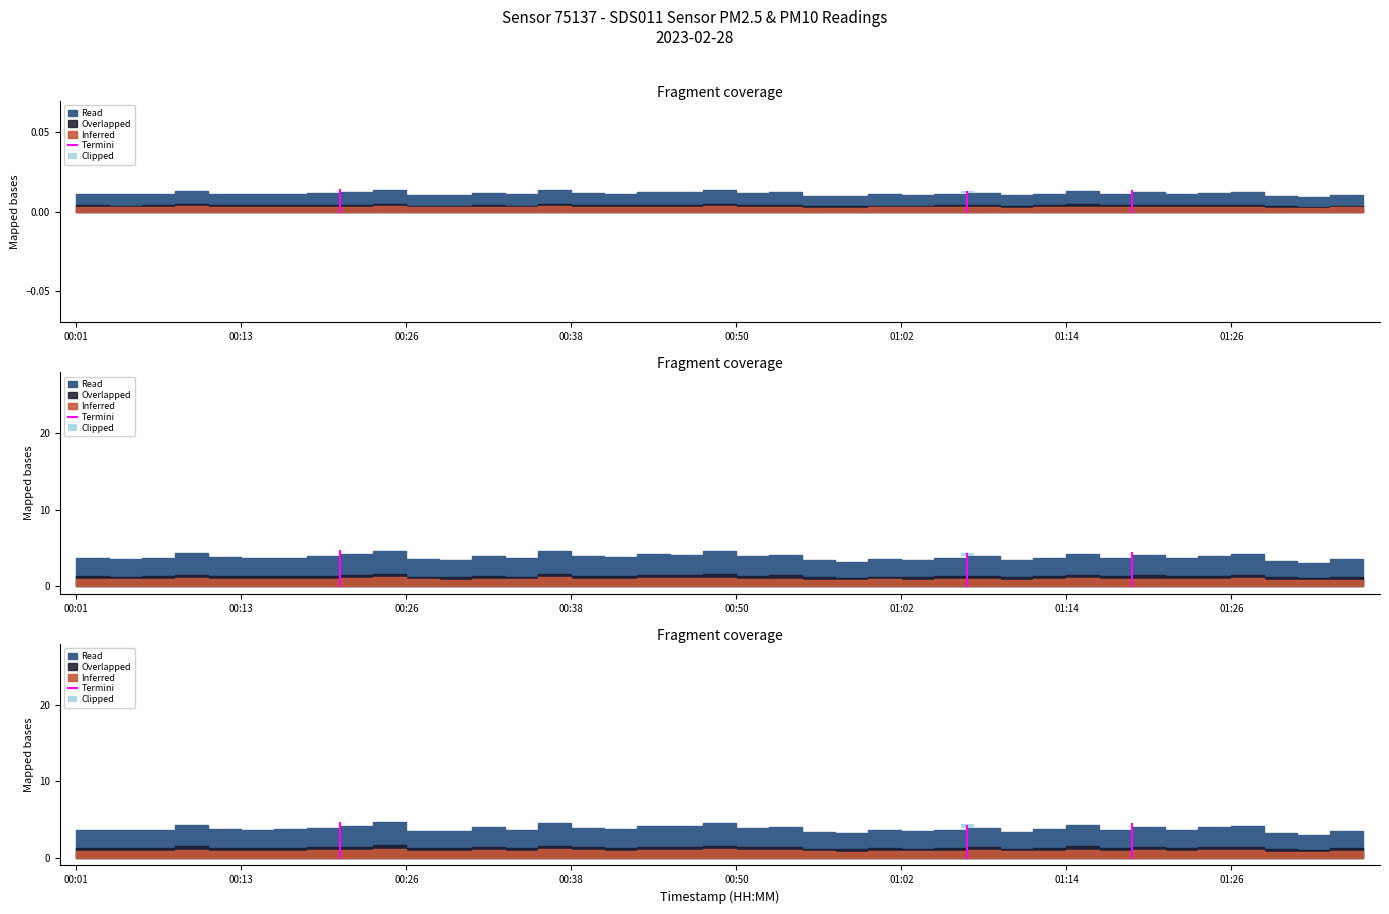

The chart shows a value of 0.0 at 00:01. True or false?

True